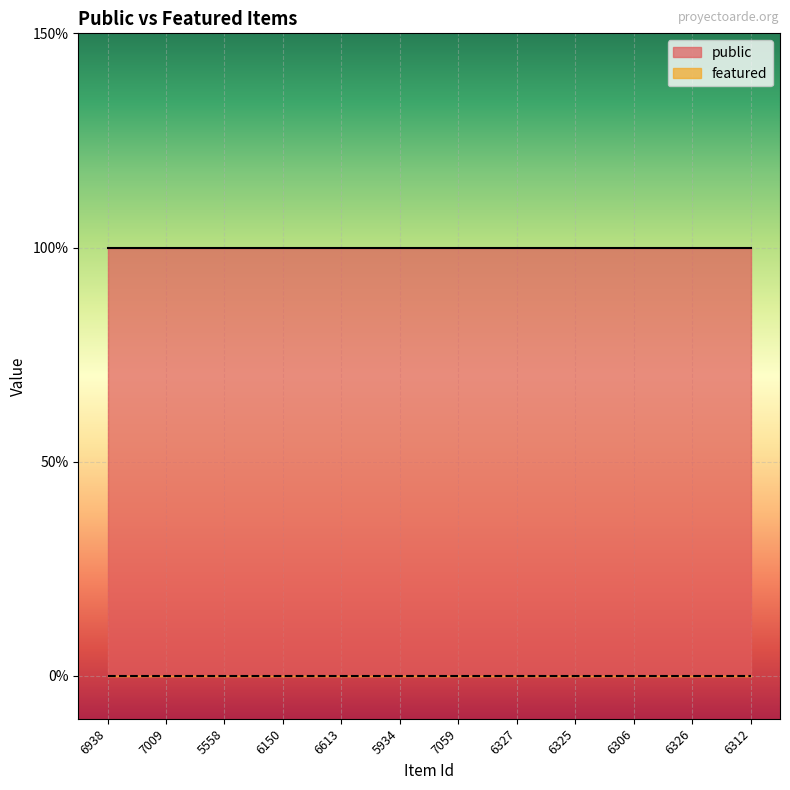

At 5558, list the series in order from smallest to largest.

featured, public